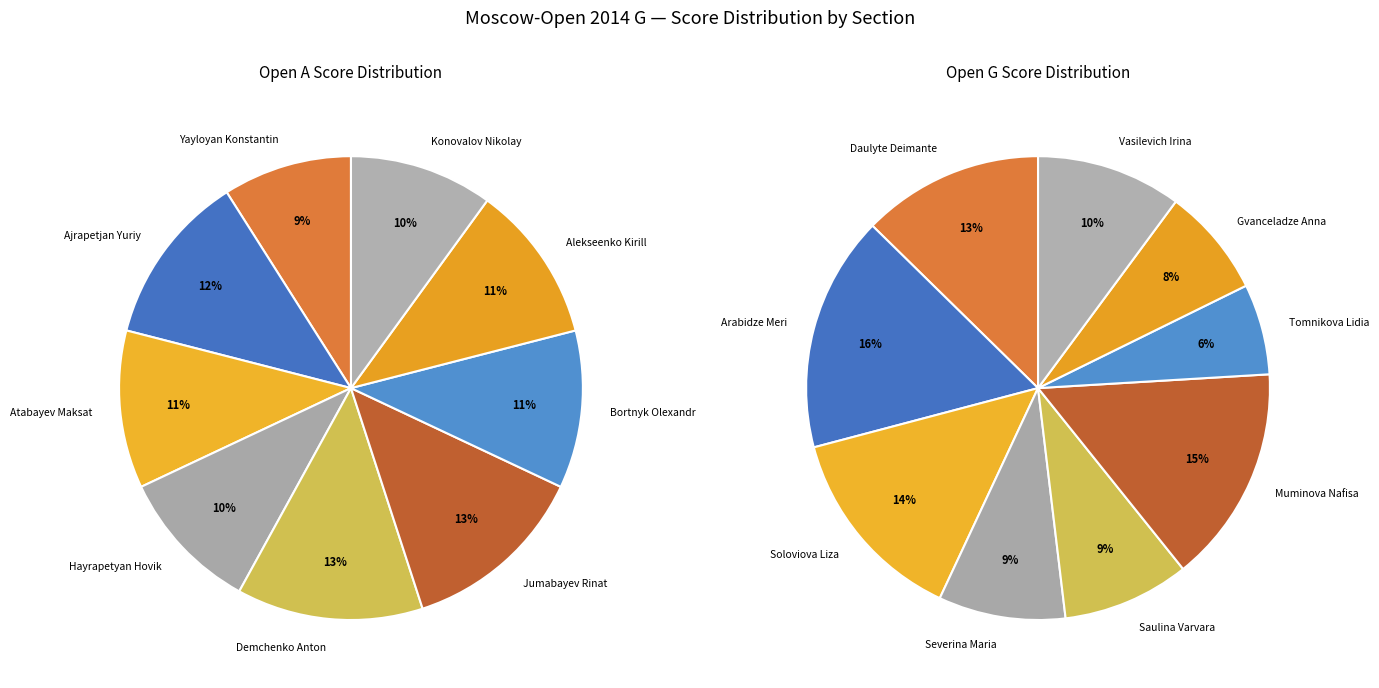

Is the sum of 4 and 8 greater than half?

No